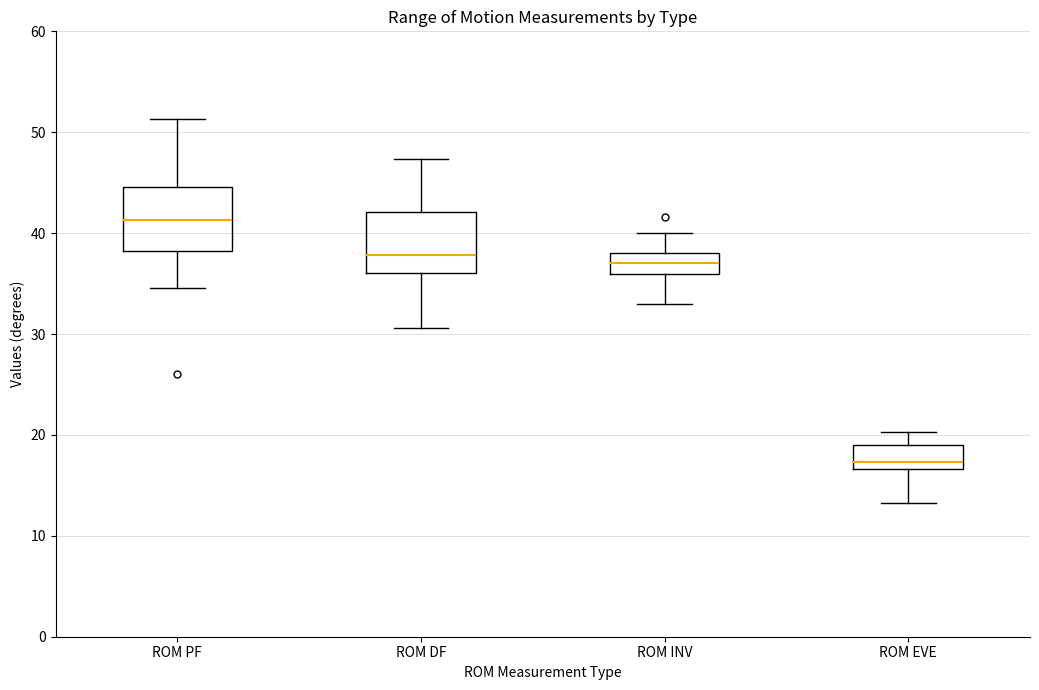

Reading left to right, transcribe this box plot: for each box, give where its median line is, the range the box spans, and where its two whiskers end, as read against the y-axis. The values are not printed on the chart, so give them approximately, as read against the axis.

ROM PF: median 41, box 38 to 45, whiskers 35 to 51
ROM DF: median 38, box 36 to 42, whiskers 31 to 47
ROM INV: median 37, box 36 to 38, whiskers 33 to 40
ROM EVE: median 17 (just above the box's lower edge), box 17 to 19, whiskers 13 to 20